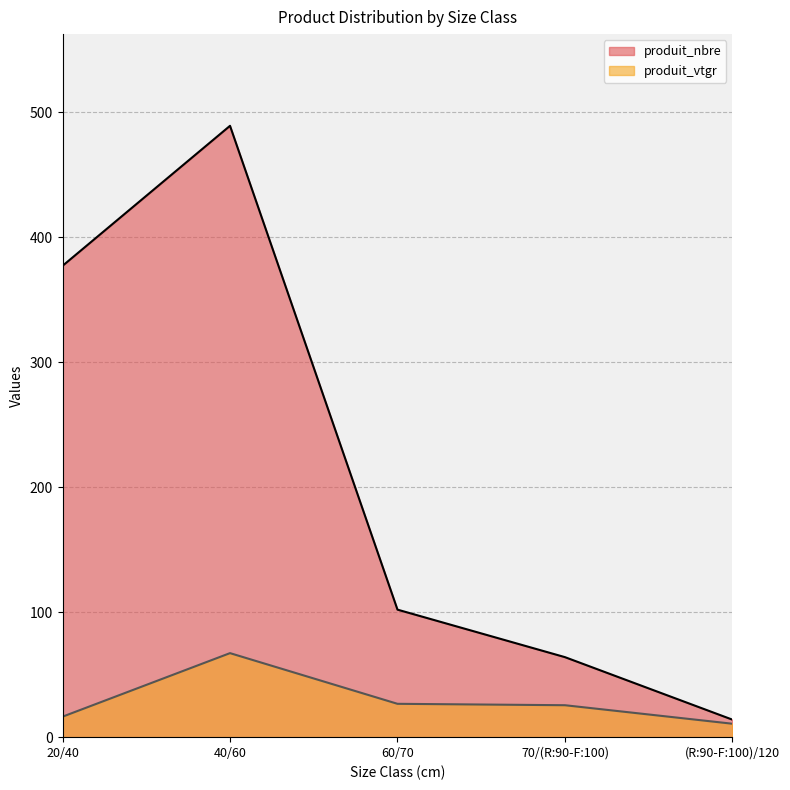

Between 60/70 and 70/(R:90-F:100), which is larger?

60/70